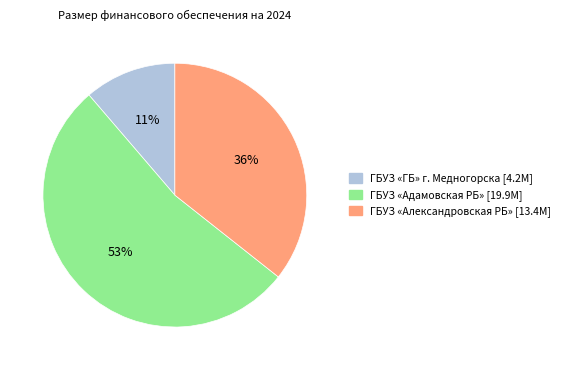

Is it true that ГБУЗ «Адамовская РБ» is 53% of the pie?

True